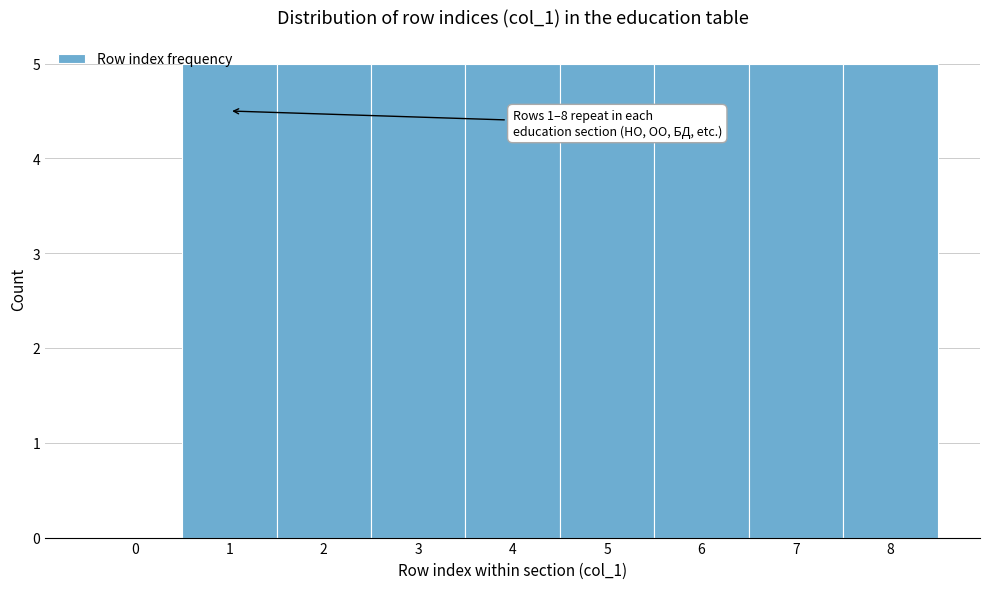

What is the ratio of the value at 8 to the value at 3?

1.0